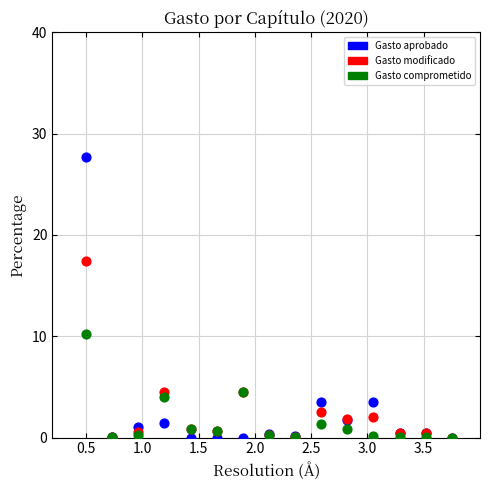

In the Gasto modificado series, what Y value is closest to 8?

4.5